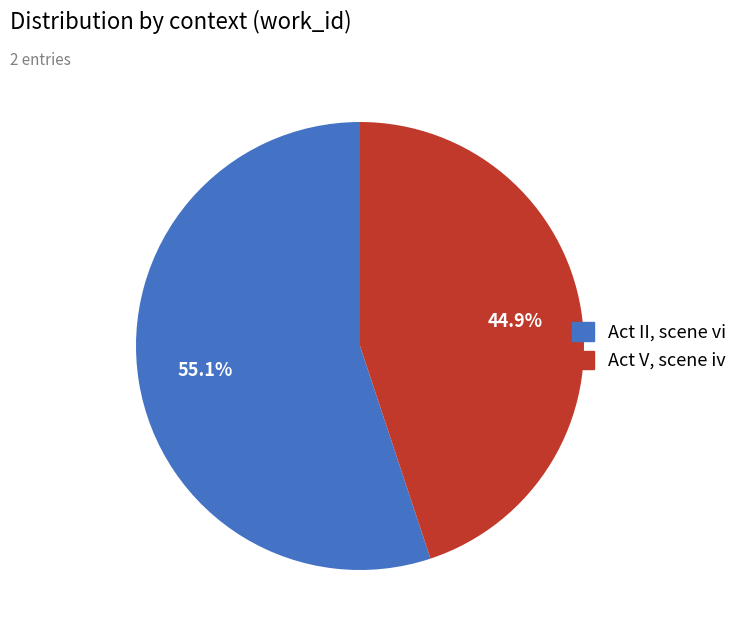

To the nearest percent, what portion does Act V, scene iv represent?

45%